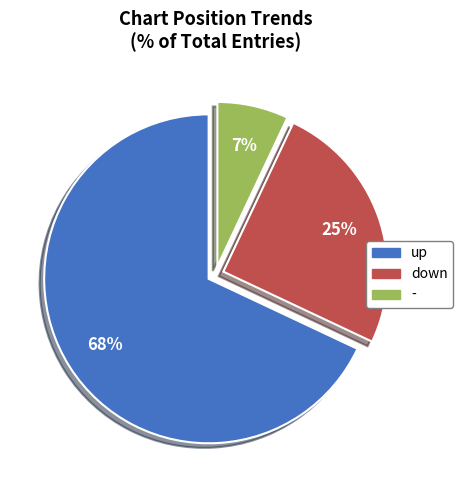

What percentage is the down slice, to the nearest percent?

25%